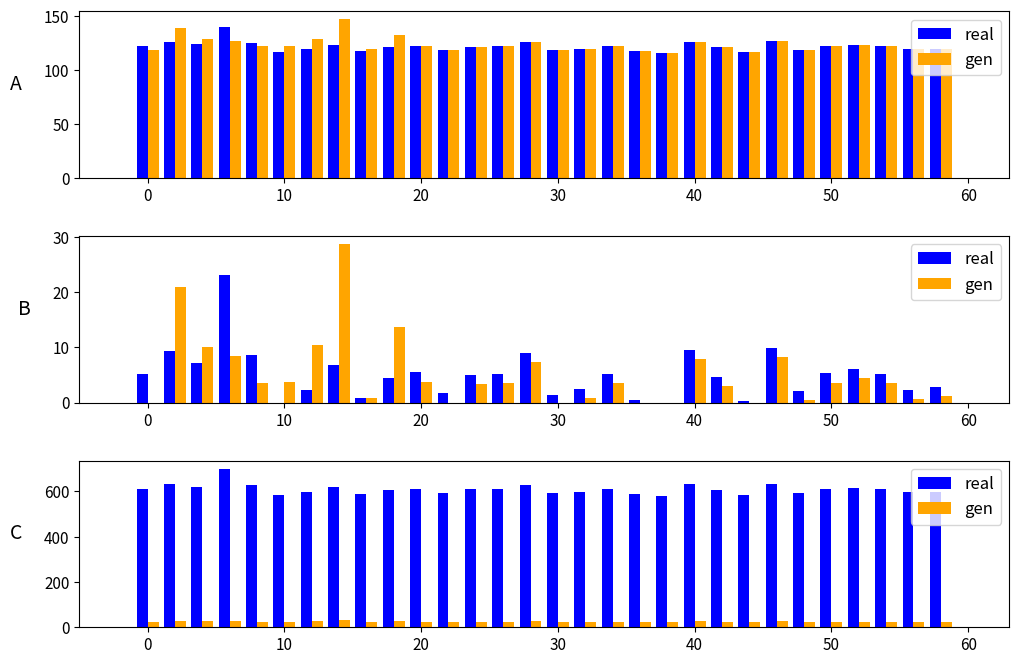

The gen series shows 5.4 at 29. True or false?

False